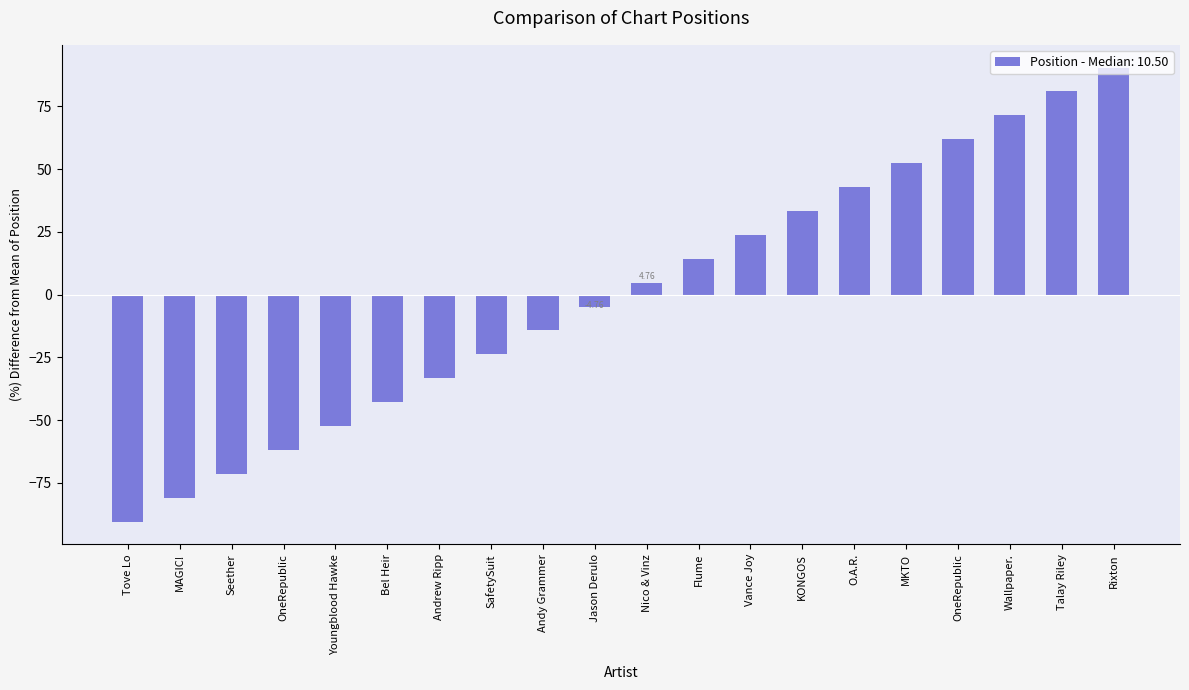

Which label corresponds to the largest value in the chart?

Rixton